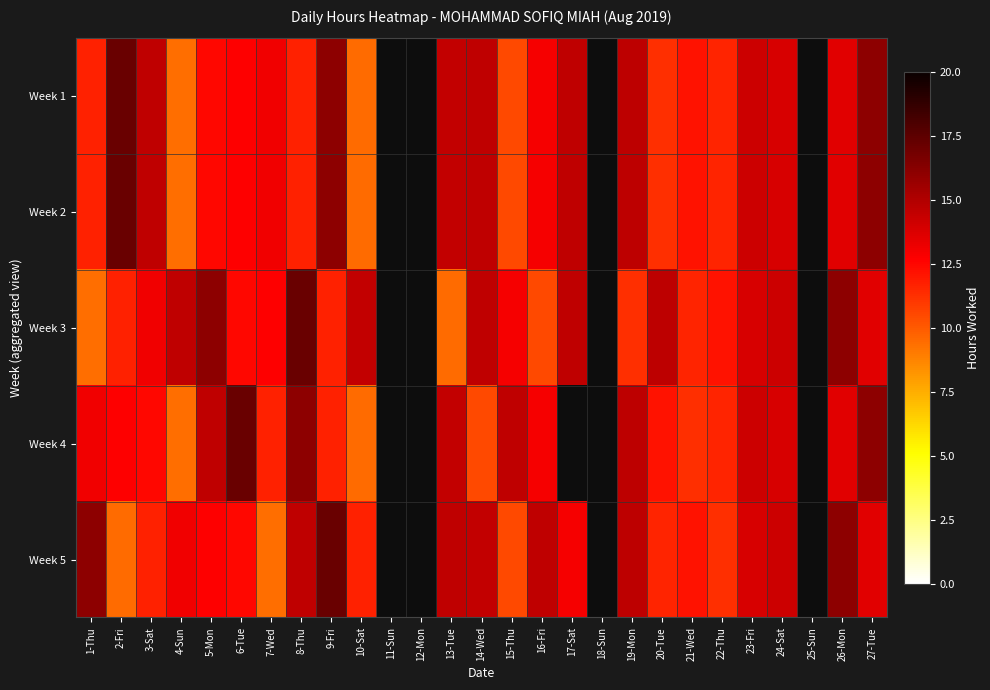

The value of Week 4 at 27-Tue is 9.1. True or false?

False